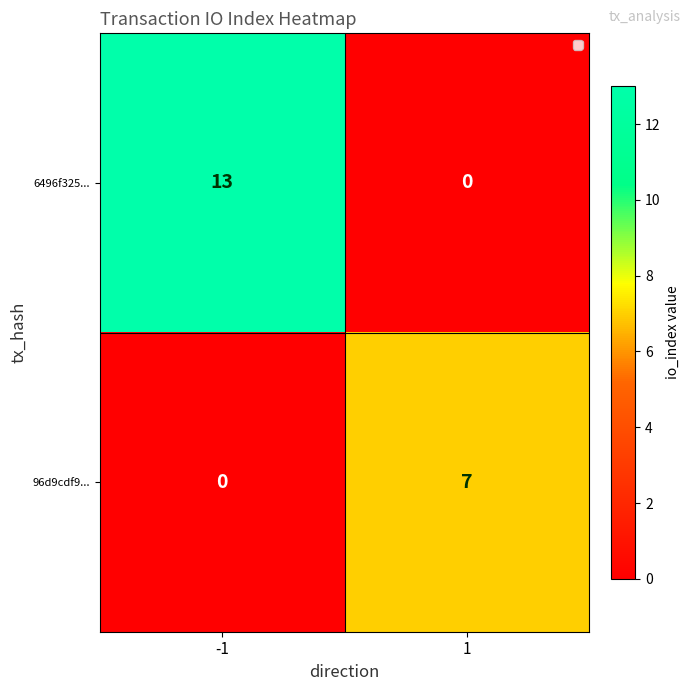

Reading left to right, what are all the values shown in this chart?

6496f325...: -1=13	1=0
96d9cdf9...: -1=0	1=7